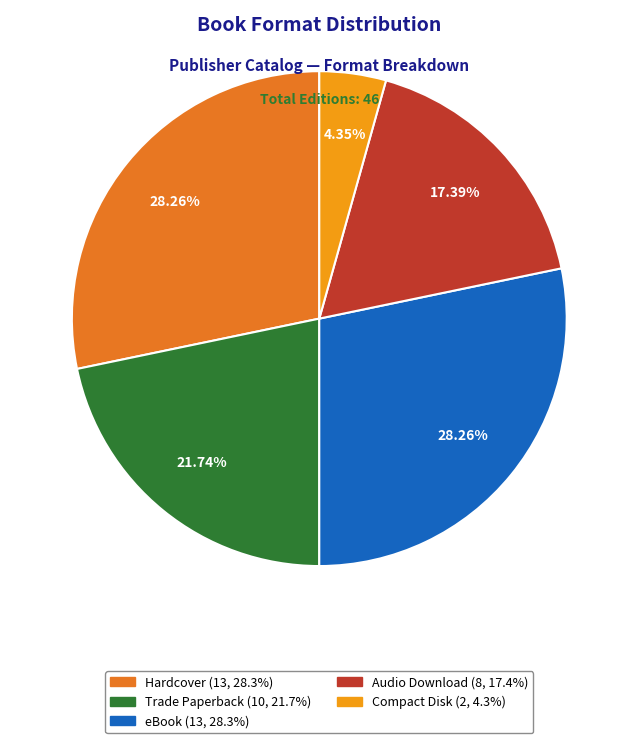

To the nearest percent, what portion does Compact Disk represent?

4%